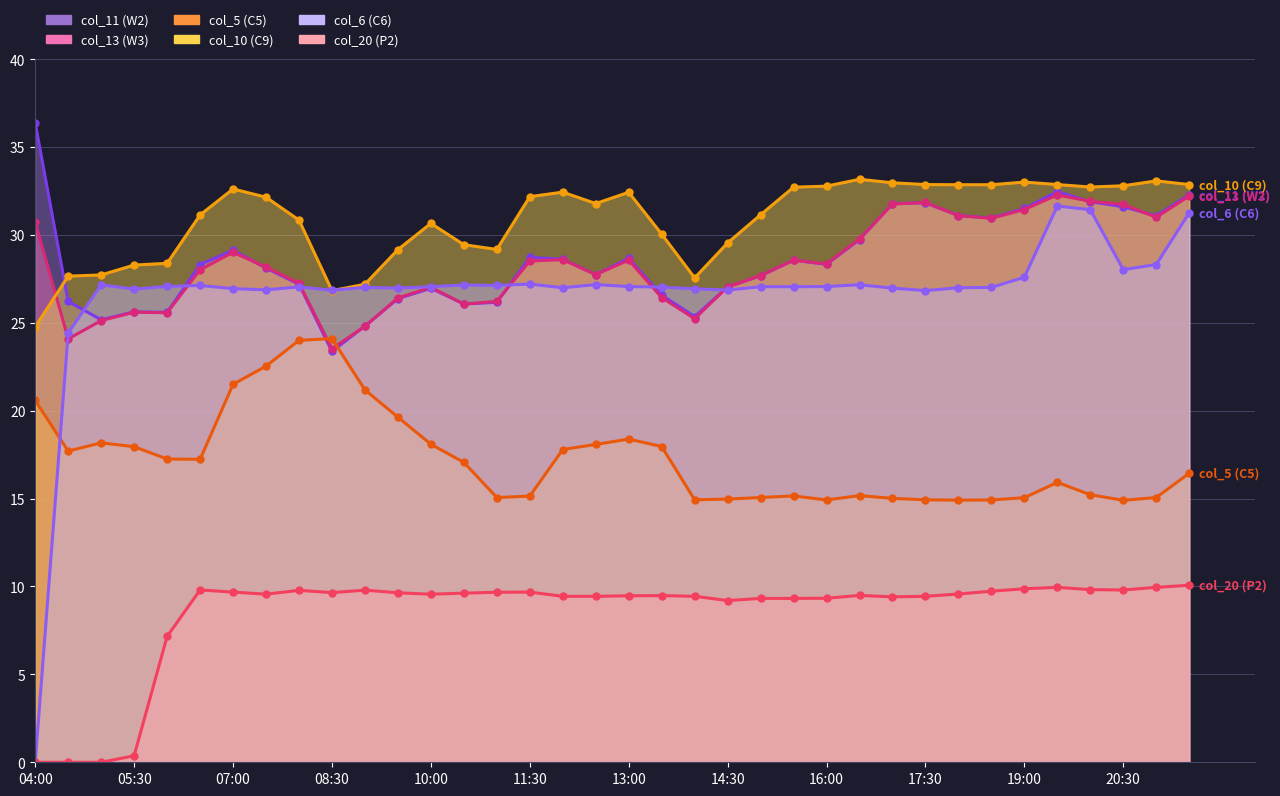

What position from the right is 19:30?

5